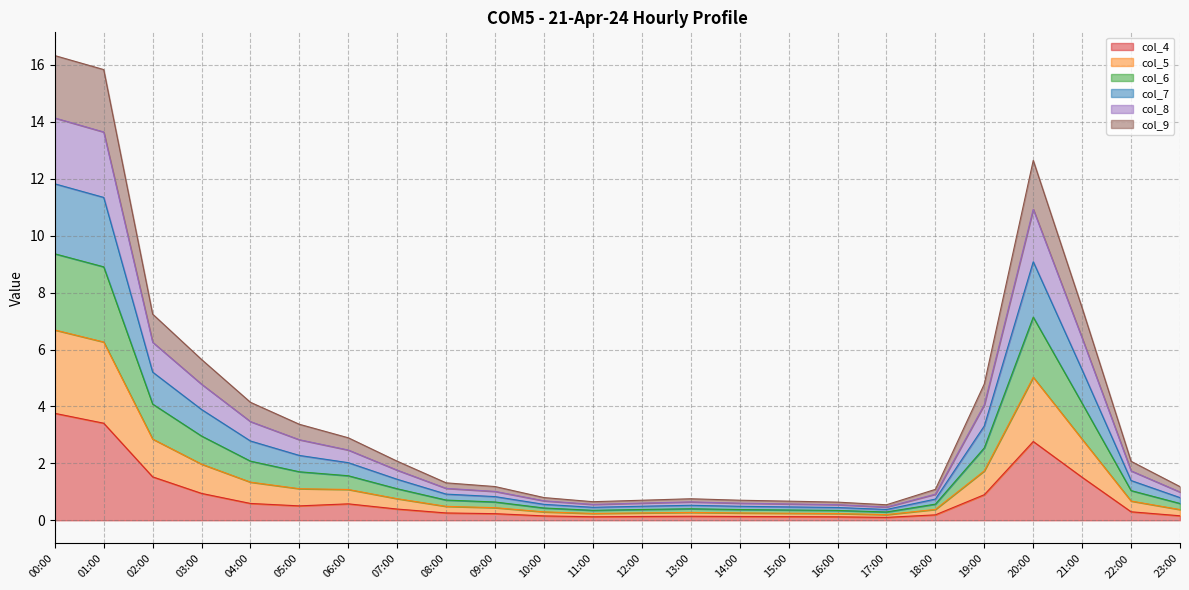

Does the chart display data point markers on the line(s)?

No